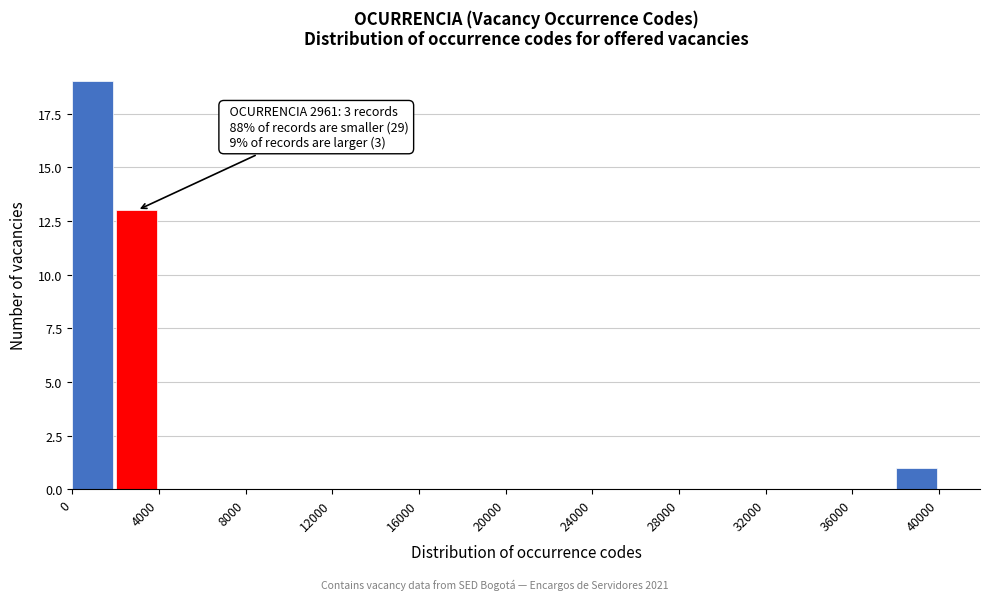

Which range on the x-axis has the tallest bar?

0 to 2000